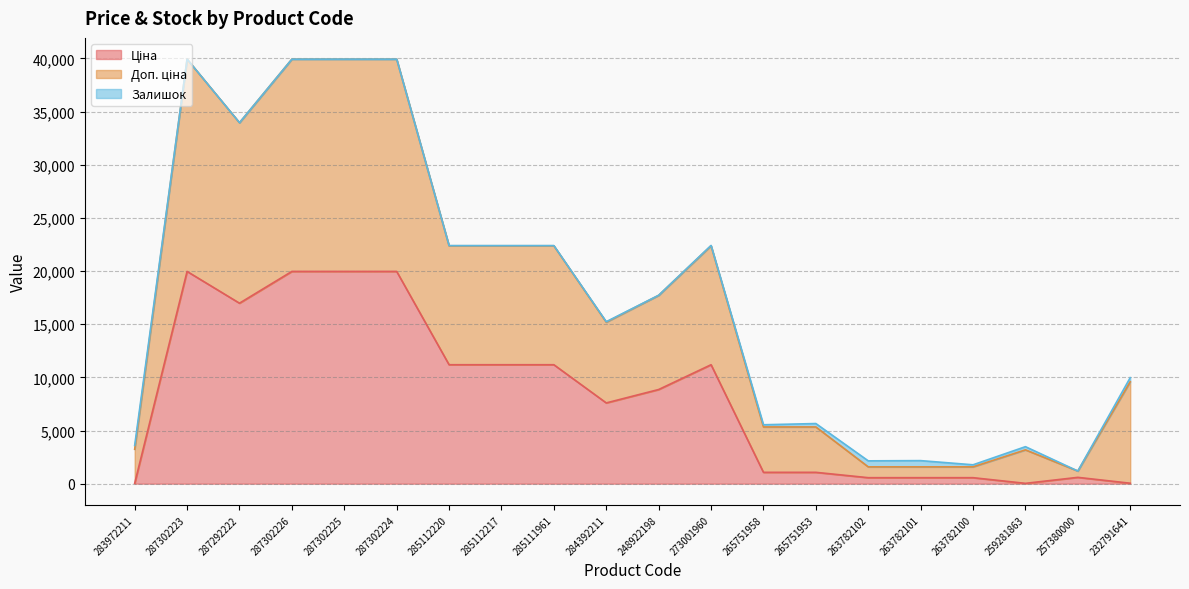

At which category does Доп. ціна reach its first local peak?

287302223